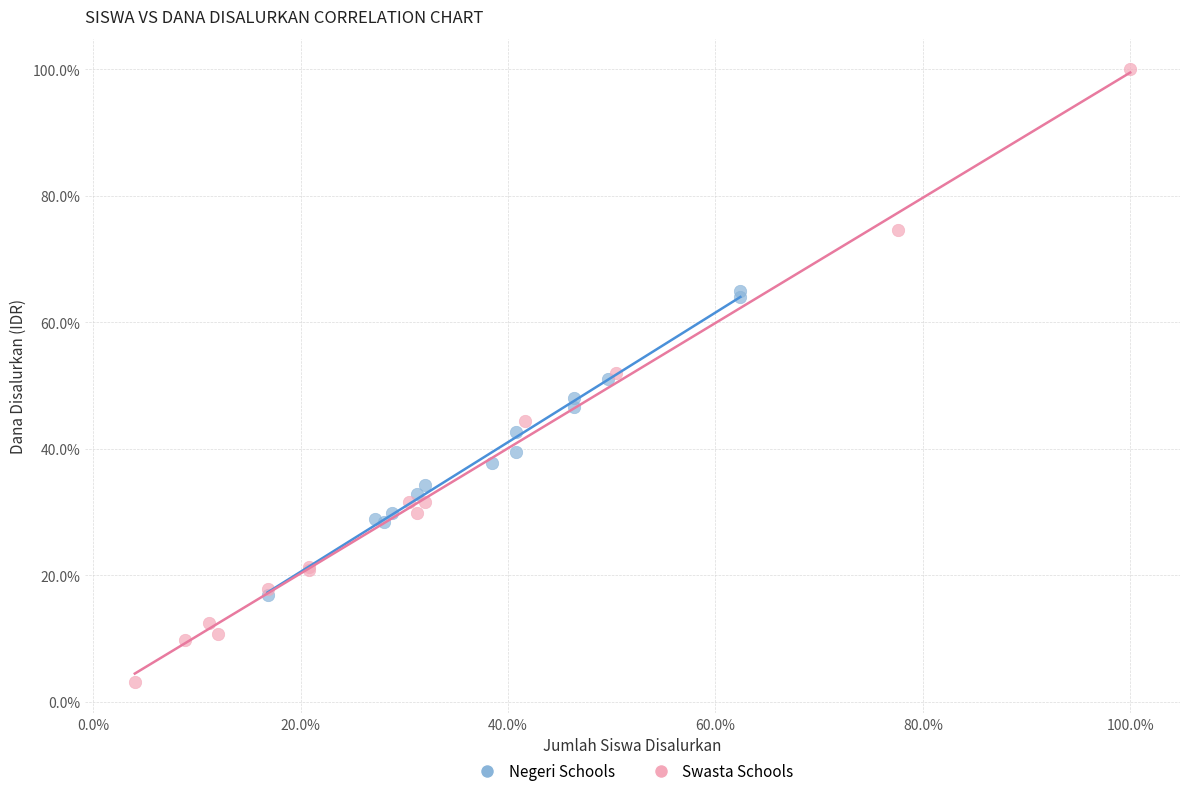

What are all the series names shown in the legend?

Negeri Schools, Swasta Schools